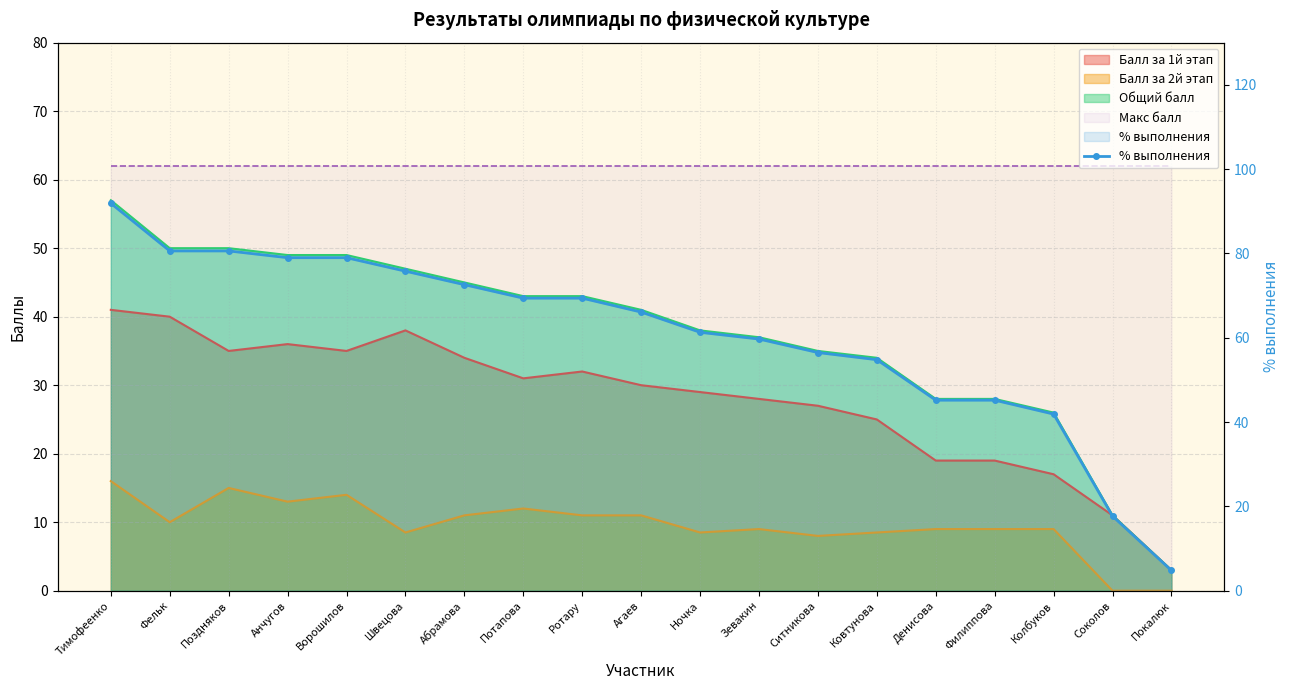

Reading left to right, what are all the values shown in this chart?

Тимофеенко=91.9	Фельк=80.6	Поздняков=80.6	Анчугов=79.0	Ворошилов=79.0	Швецова=75.8	Абрамова=72.6	Потапова=69.4	Ротару=69.4	Агаев=66.1	Ночка=61.3	Зевакин=59.7	Ситникова=56.5	Ковтунова=54.8	Денисова=45.2	Филиппова=45.2	Колбуков=41.9	Соколов=17.7	Покалюк=4.8